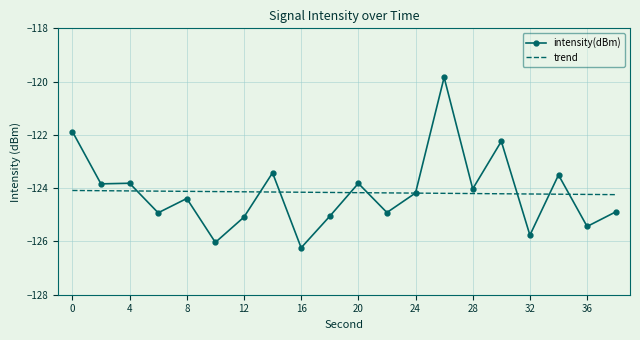

What is the lowest value of the trend series?

-124.2